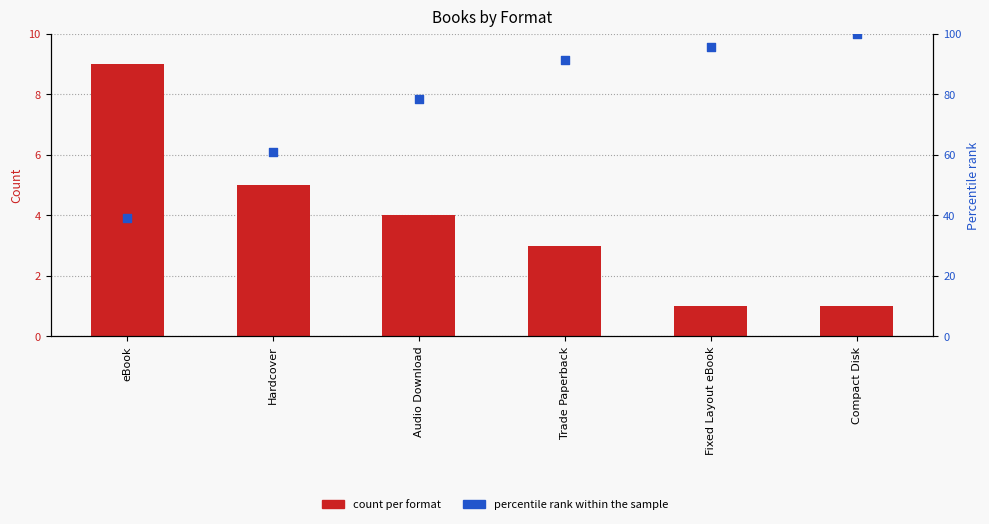

At which category is the sum across all series the highest?

Compact Disk